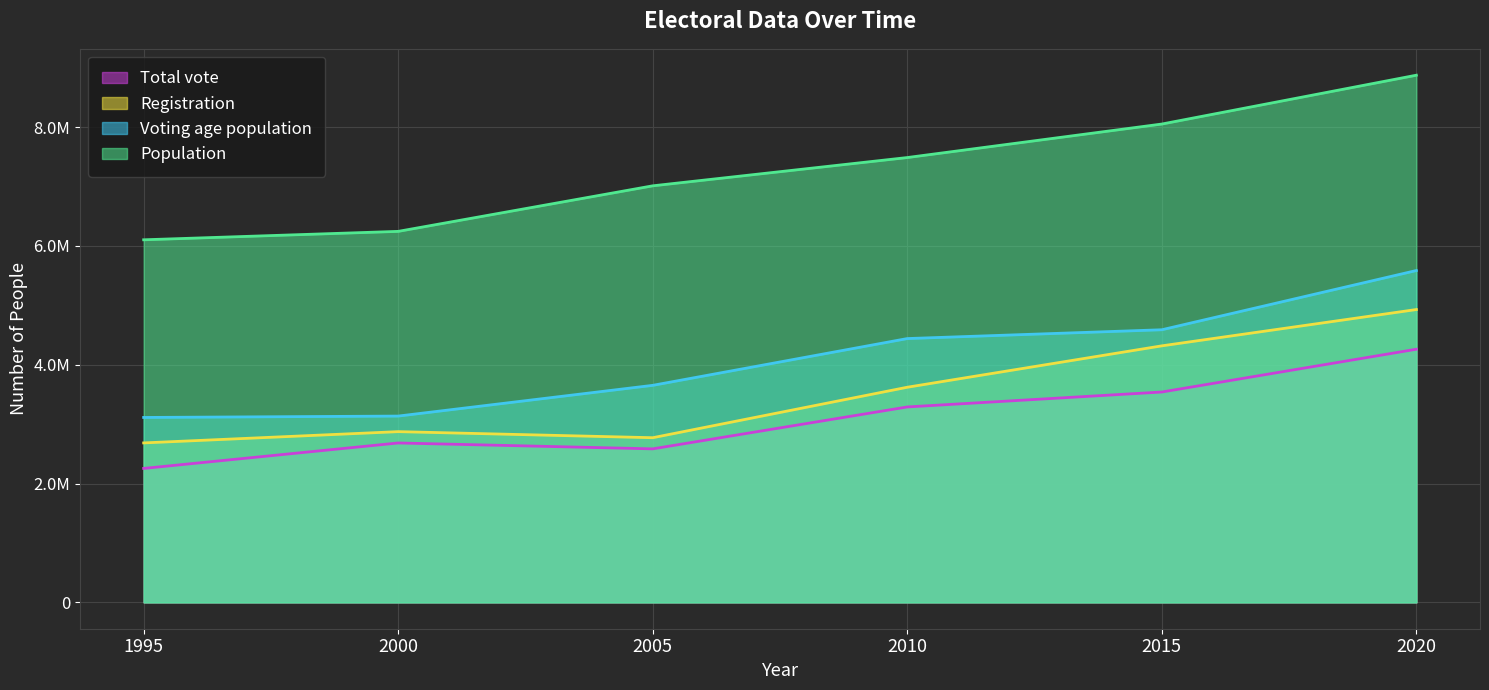

What is the difference between the maximum and minimum values in the Voting age population series?

2473438